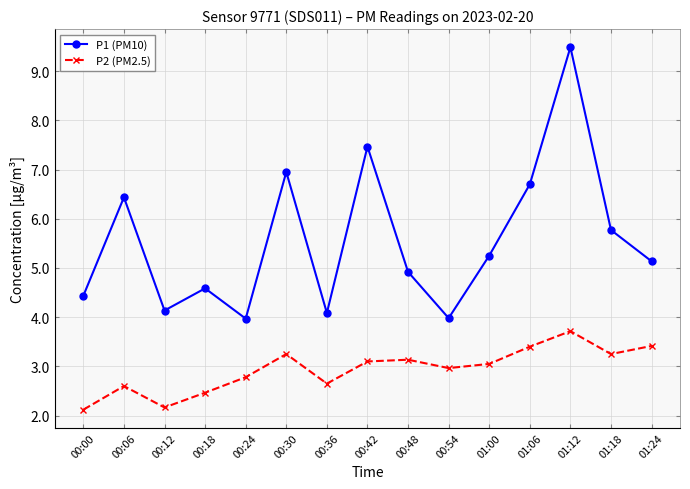

Which series has the largest range (max minus min)?

P1 (PM10)